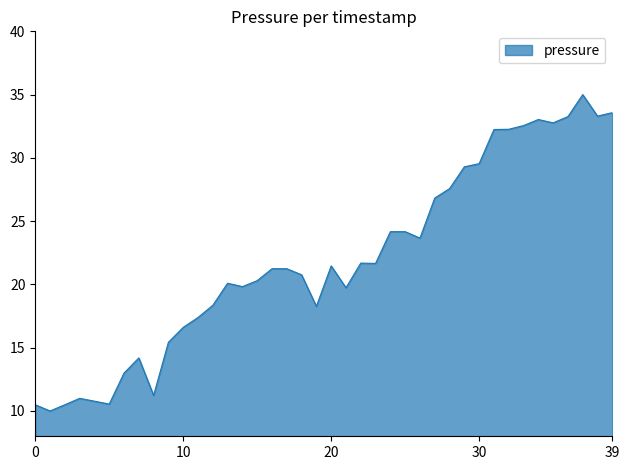

What is the difference between the maximum and minimum values?

25.0